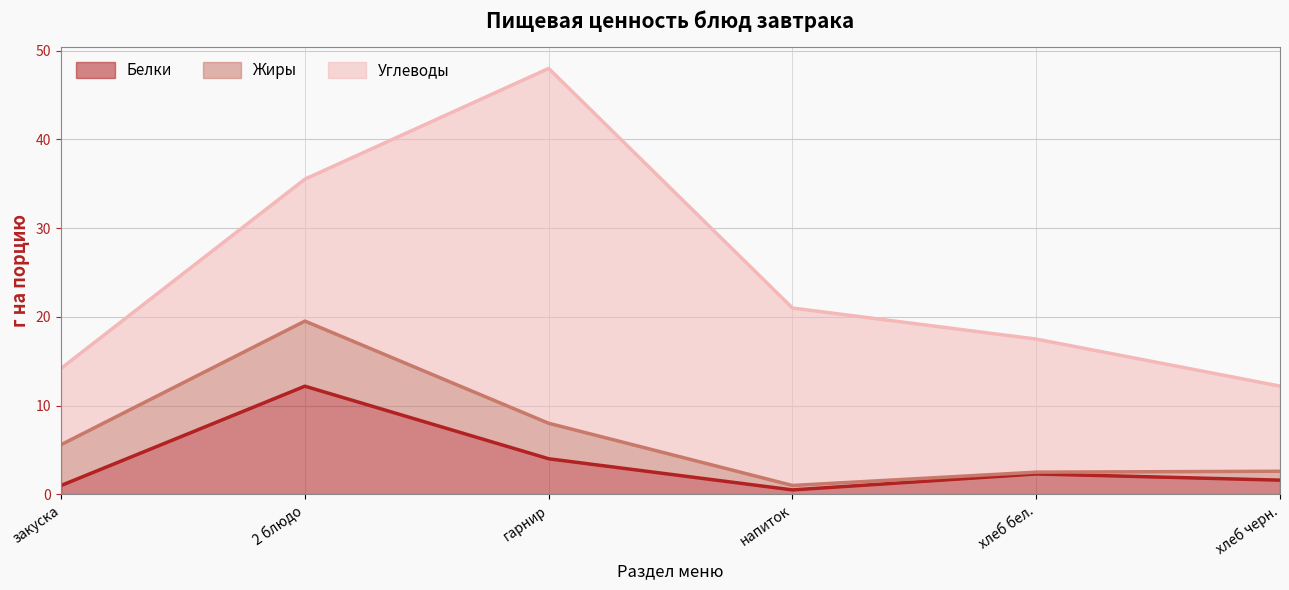

Where is Белки nearest to the value 6?

гарнир